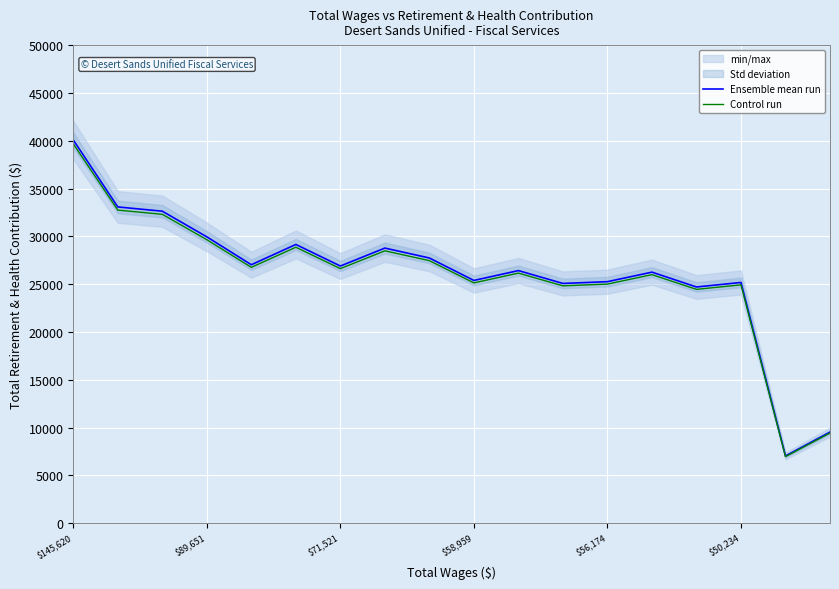

What is the minimum value for Ensemble mean run?

7038.0